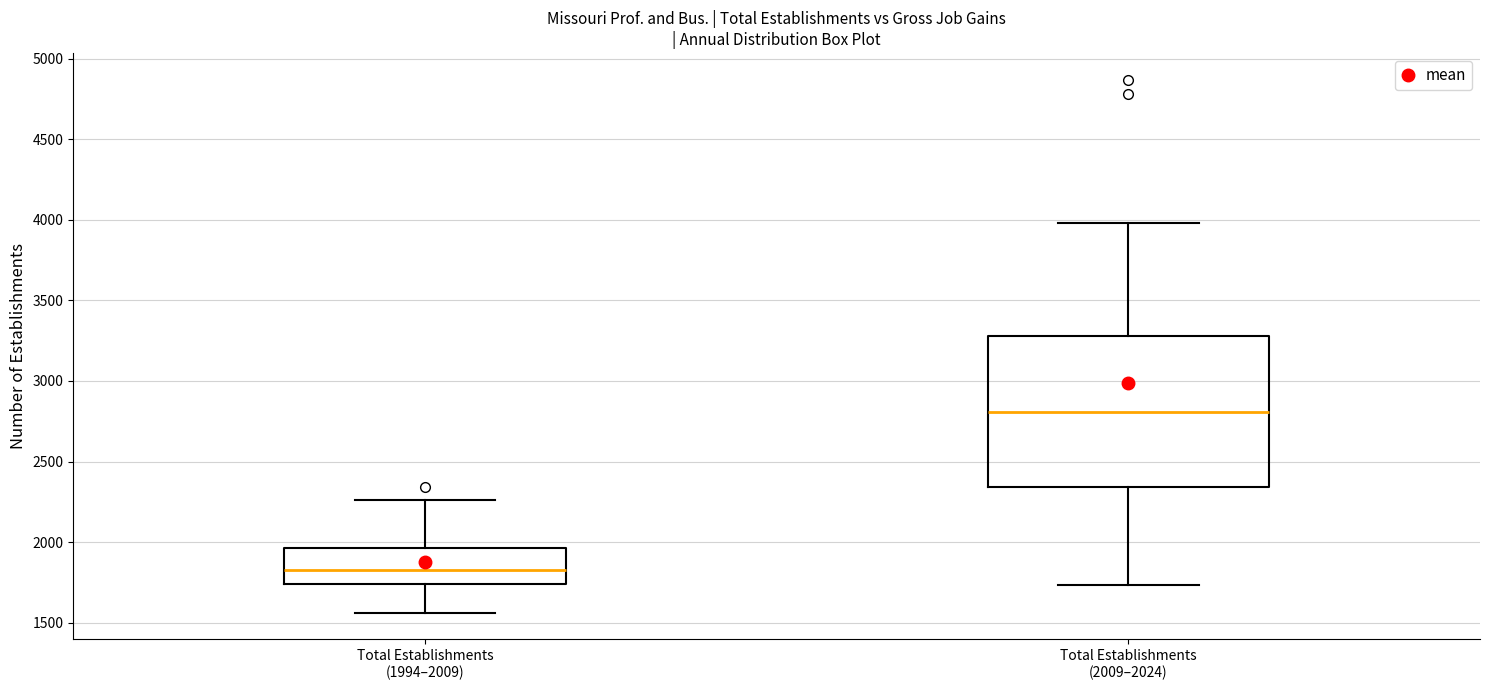

Which box is the tallest, from its lower edge to its upper edge?

Total Establishments (2009–2024)